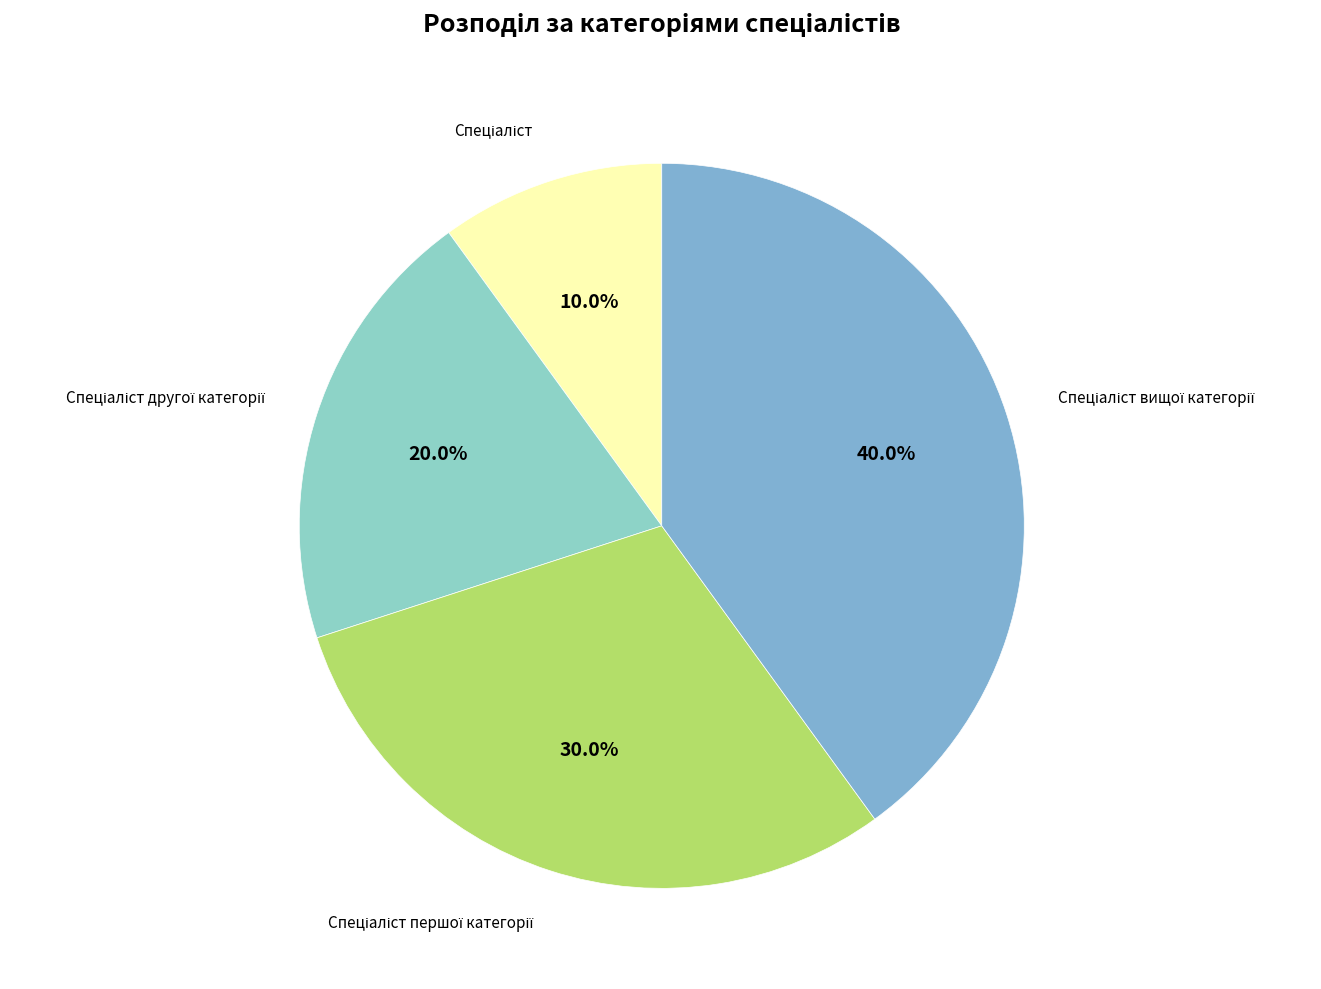

Is there any slice that represents more than half of the pie?

No